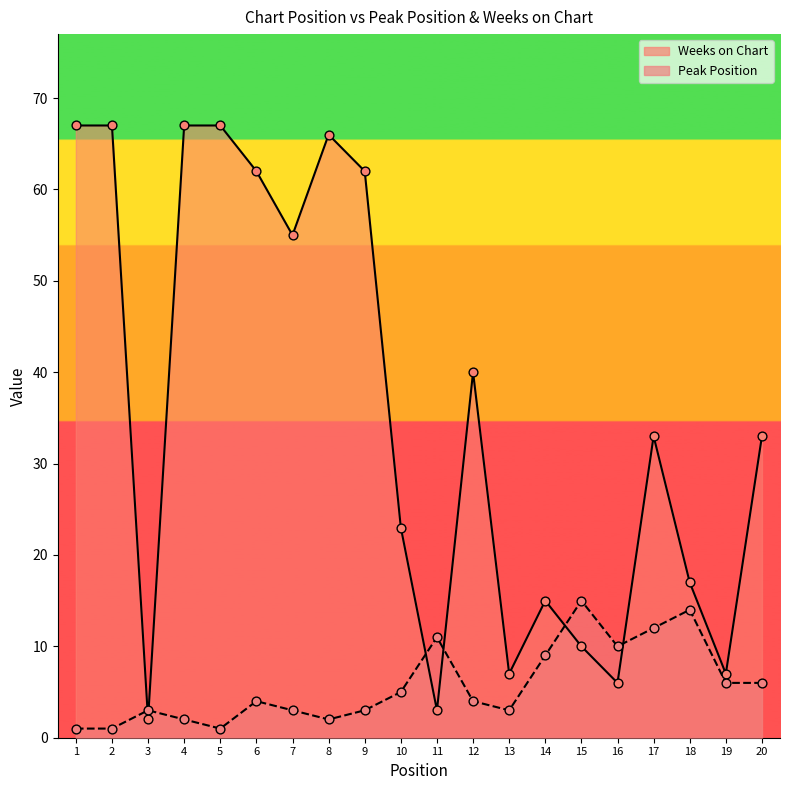

Which series has the widest spread of Y values?

Weeks on Chart